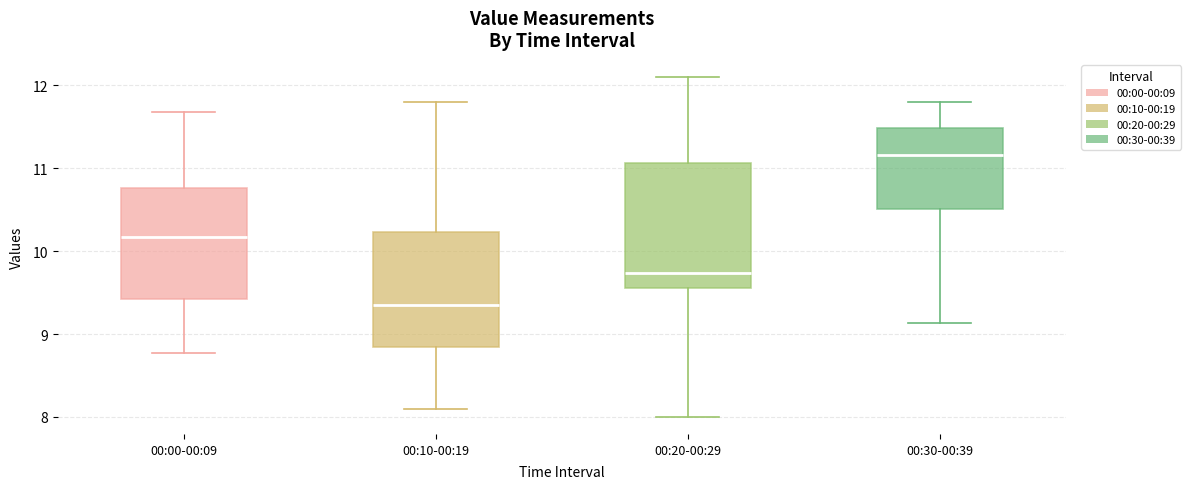

Which box's median line is the highest?

00:30-00:39